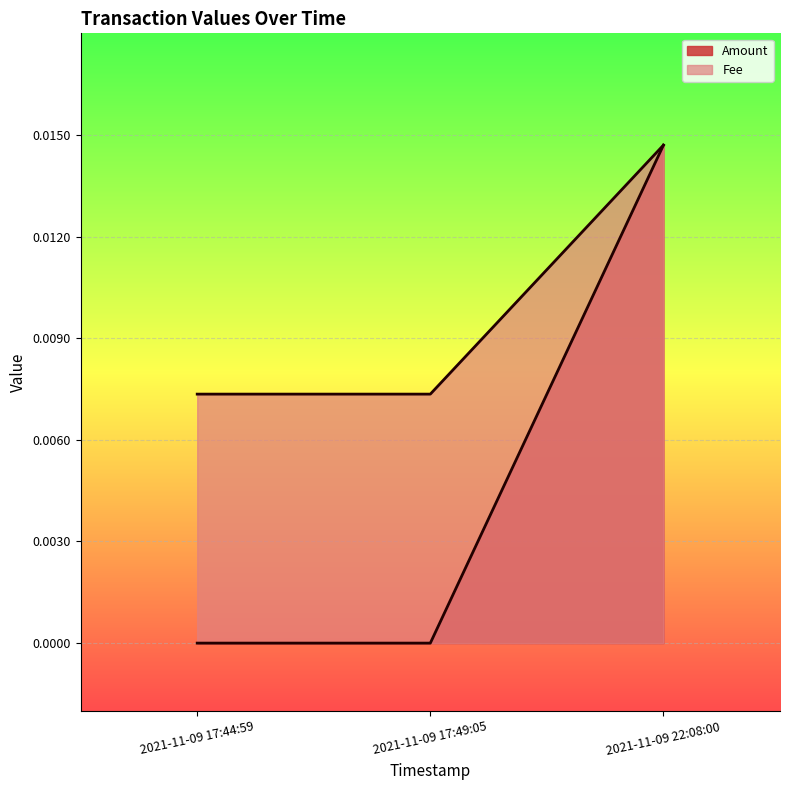

Reading left to right, what are all the values shown in this chart?

Amount: 2021-11-09 17:44:59=0.0	2021-11-09 17:49:05=0.0	2021-11-09 22:08:00=0.0
Fee: 2021-11-09 17:44:59=0.0	2021-11-09 17:49:05=0.0	2021-11-09 22:08:00=0.0